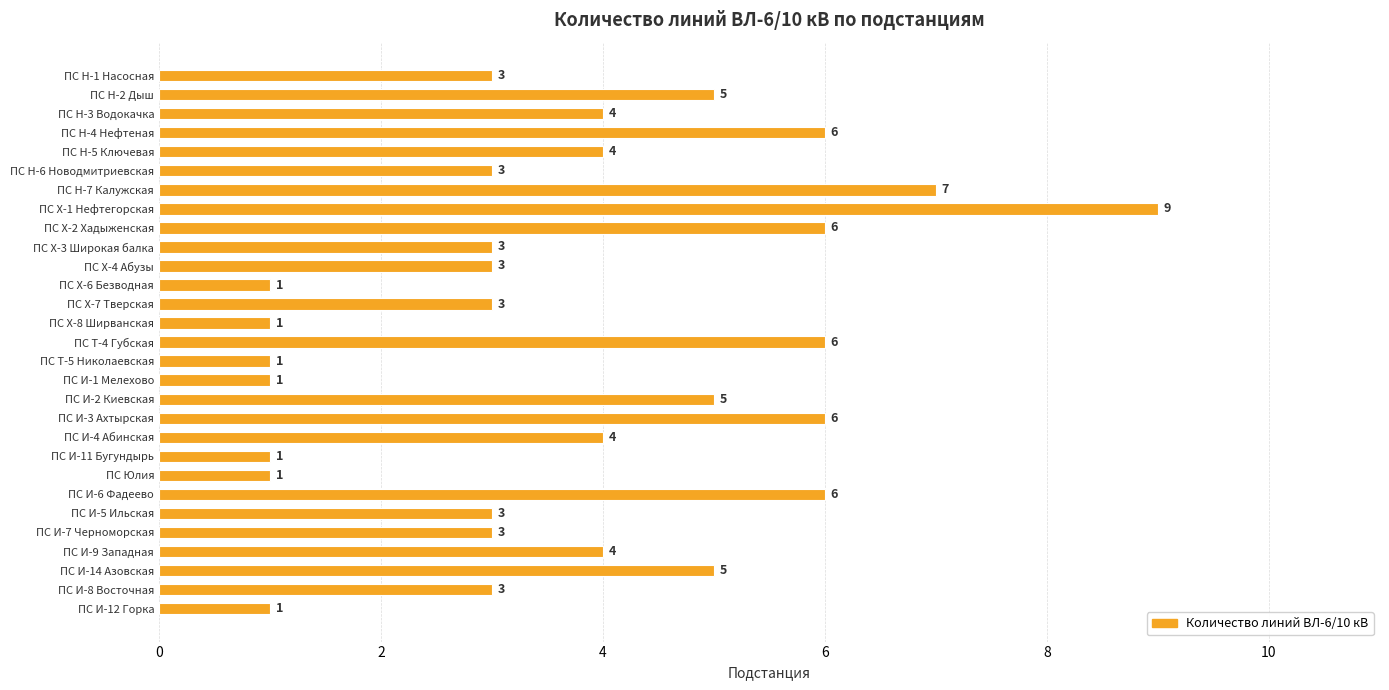

True or false: the data shows 1 at ПС Юлия.

True